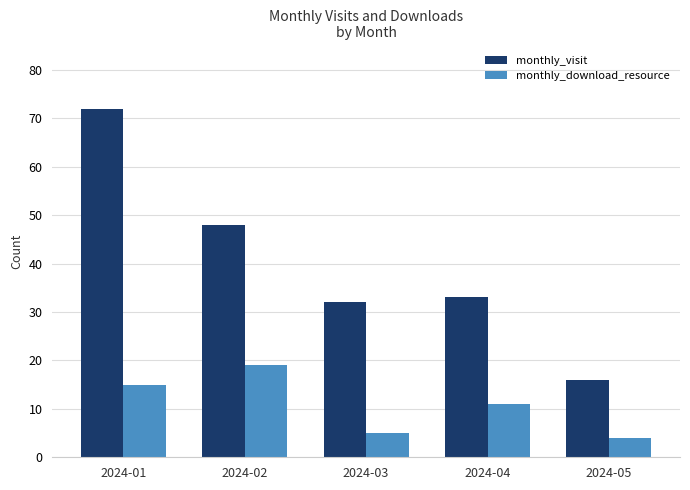

True or false: monthly_visit has a value of 7 at 2024-05.

False